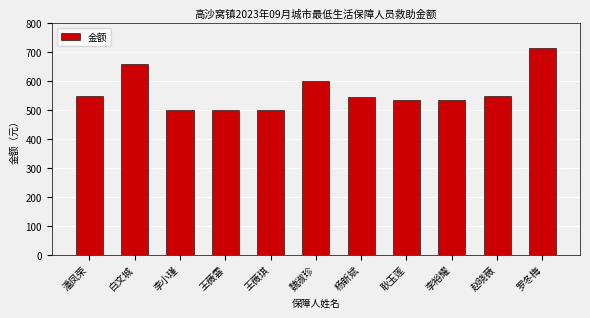

What is the greatest value displayed?

715